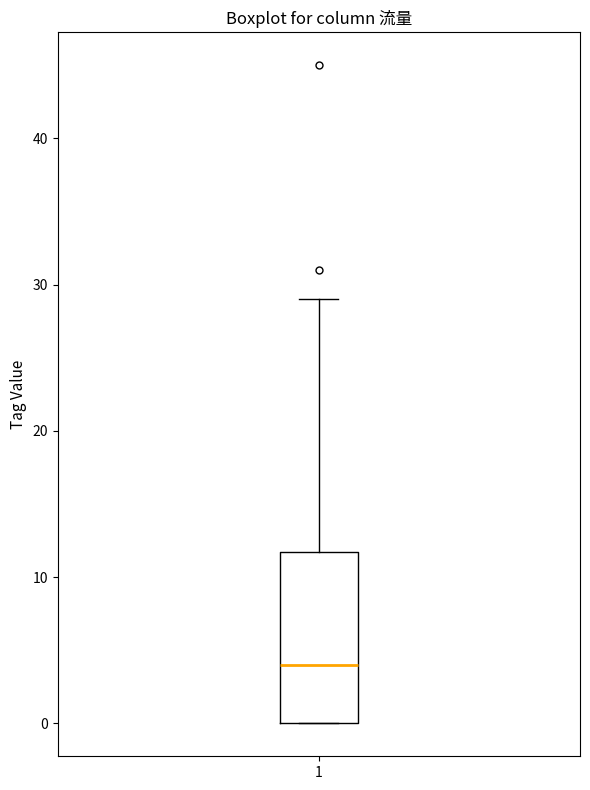

Where does the upper whisker of the box at x = 1 end on the y-axis? The values are not printed on the chart, so give them approximately, as read against the axis.

29